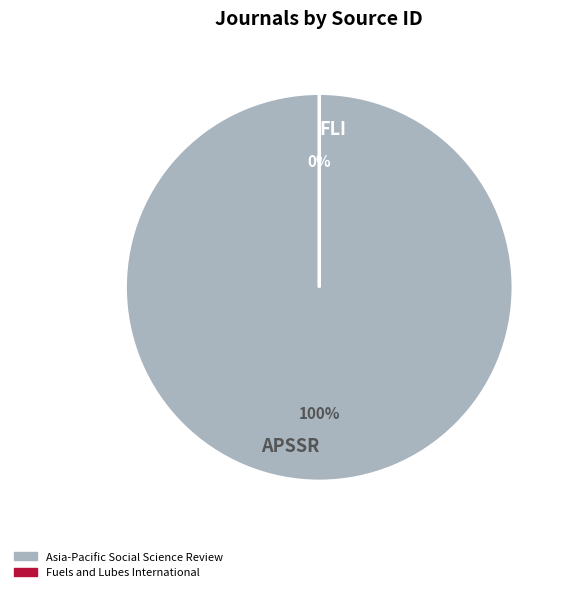

How many slices are in this pie chart?

2